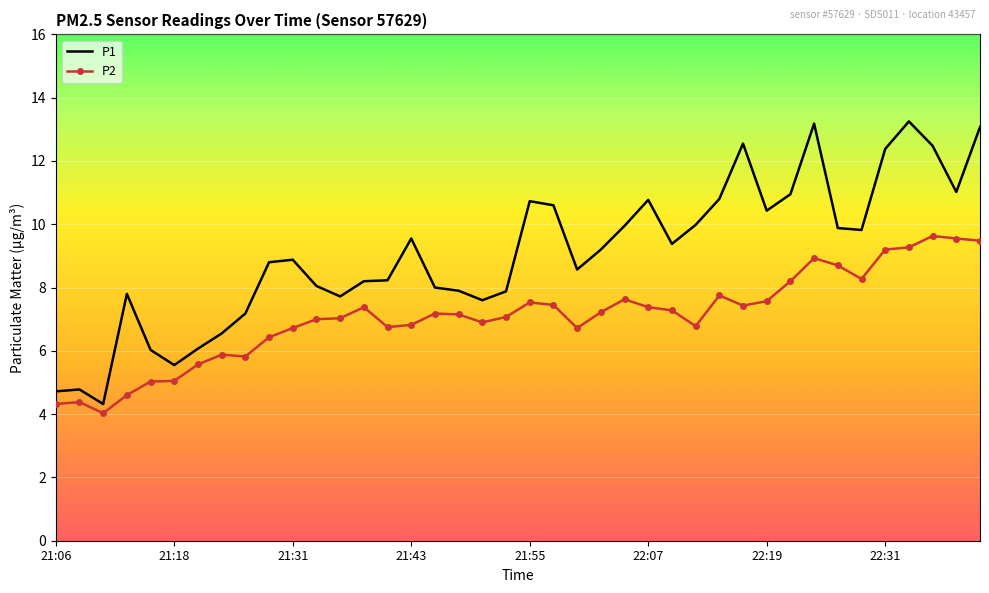

What is the difference between the maximum and minimum values in the P2 series?

5.6